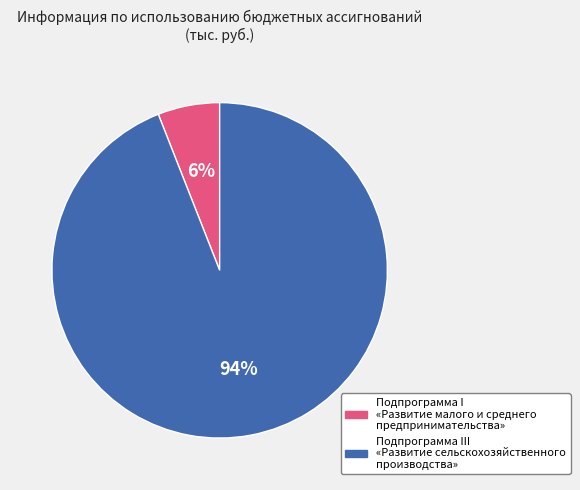

True or false: Подпрограмма I «Развитие малого и среднего предпринимательства» accounts for 13% of the total.

False